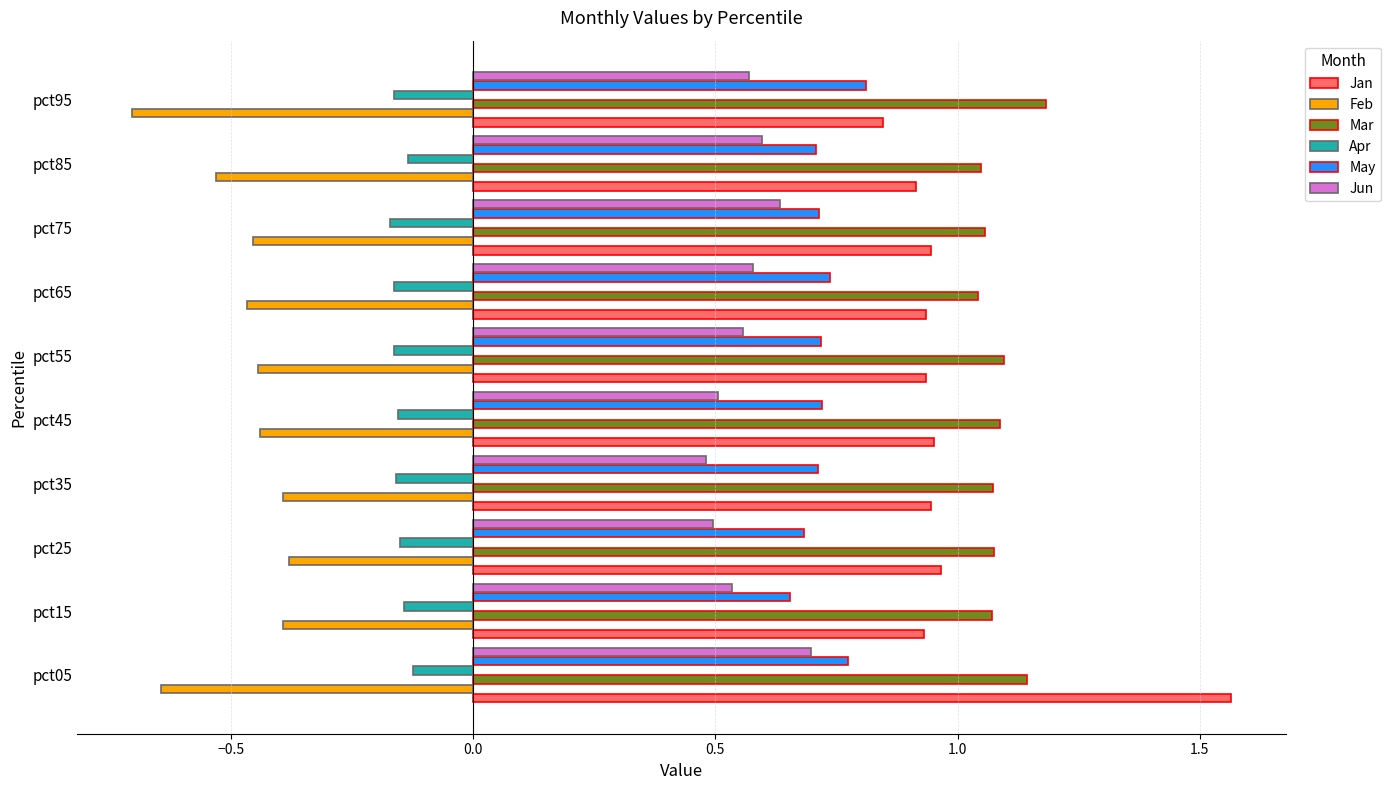

At which category is the sum across all series the highest?

pct05